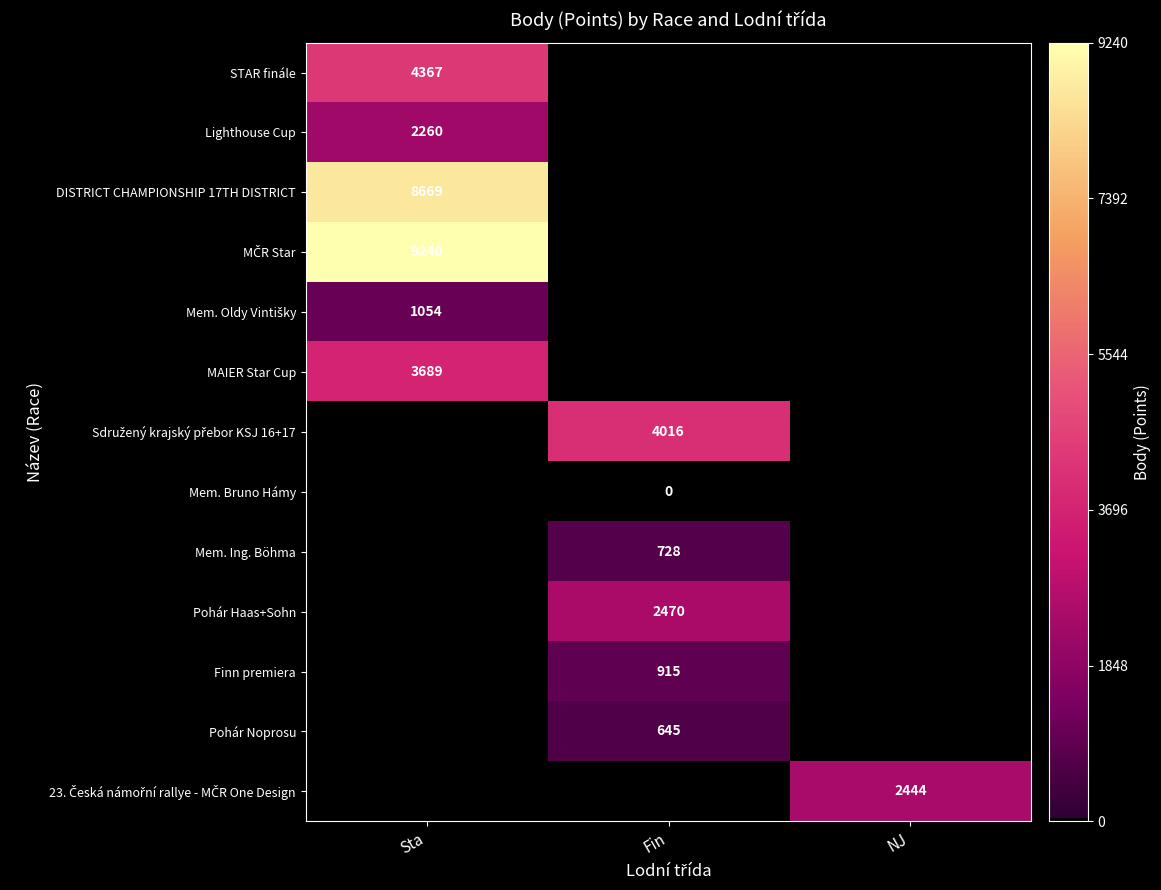

The MAIER Star Cup series shows 1.4 at NJ. True or false?

False